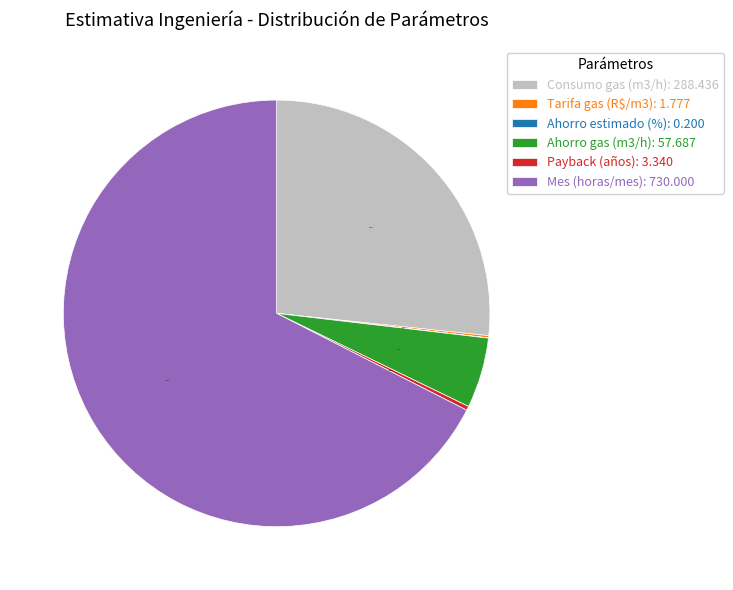

Does any single category account for the majority?

Yes